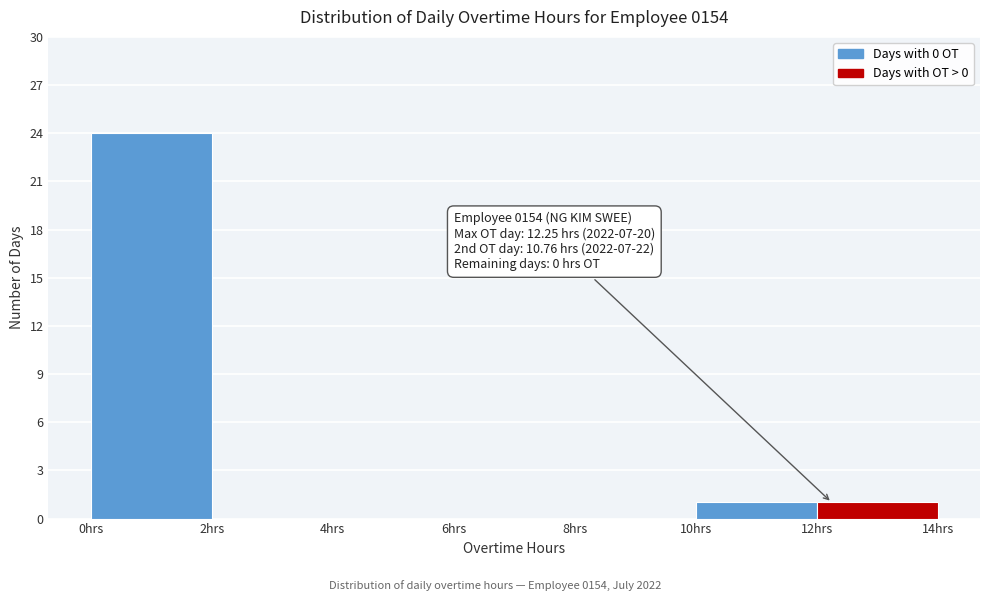

Which range on the x-axis has the tallest bar?

0 to 2